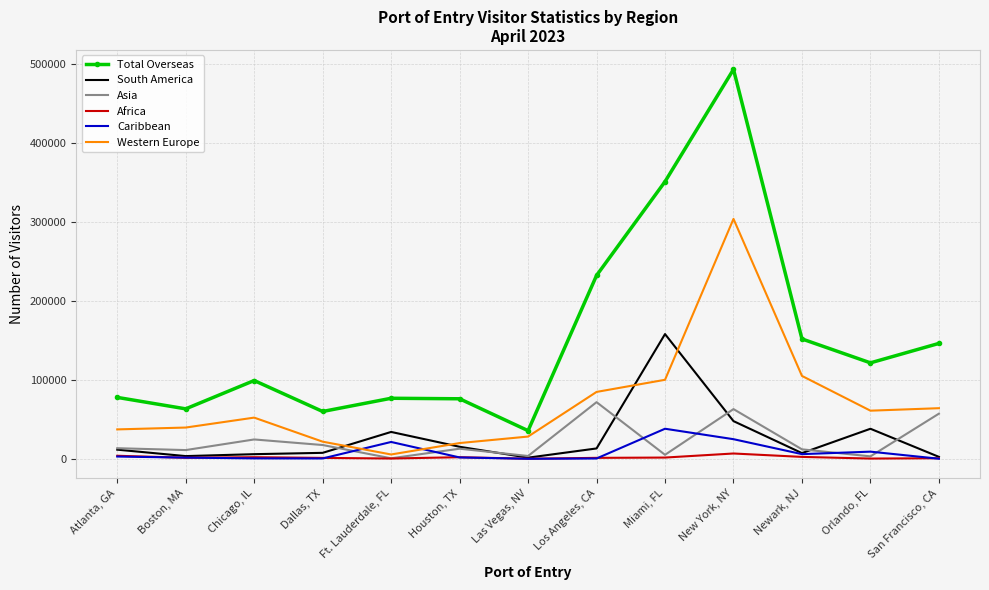

Where do Western Europe and Caribbean first cross each other?

Dallas, TX and Ft. Lauderdale, FL